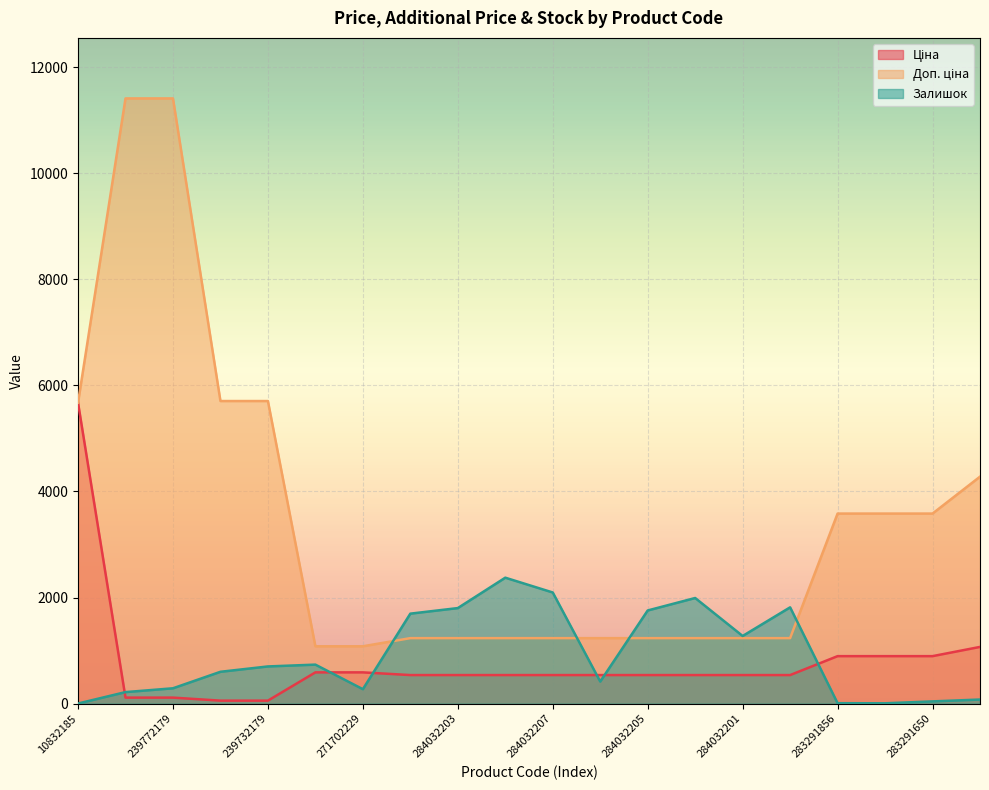

List the labels in order of Залишок value, smallest first.

10832185, 283291651, 283291856, 283291650, 283231856, 239772195, 271702229, 239772179, 284032206, 239732195, 239732179, 271702230, 284032201, 284032204, 284032205, 284032203, 284032200, 284032202, 284032207, 284032208